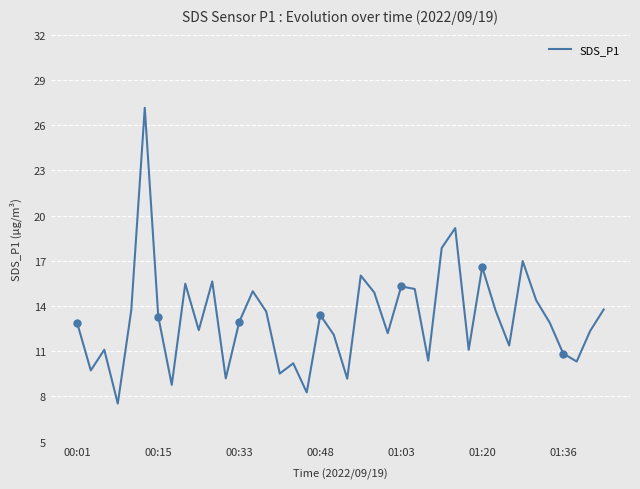

At which label does the data first exceed 12?

00:01